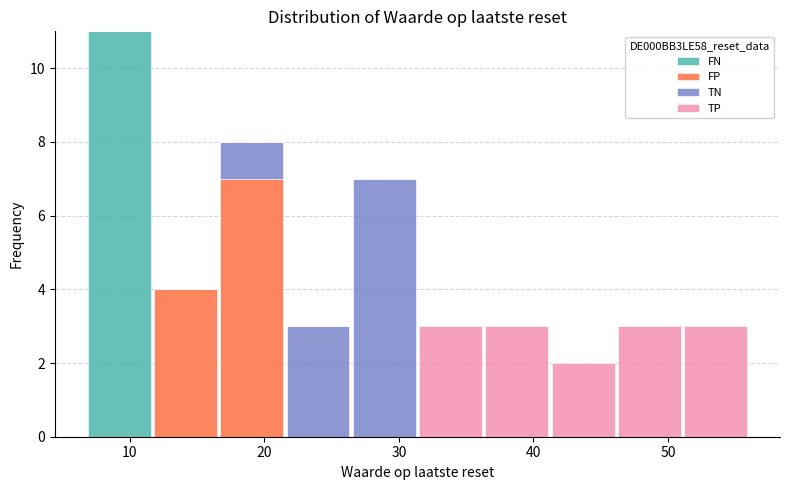

What is the total height of the stacked bar covering 22 to 26 on the x-axis? Neither the bar edges nor the heights are printed on the chart, so give them approximately, as read against the axes.

3